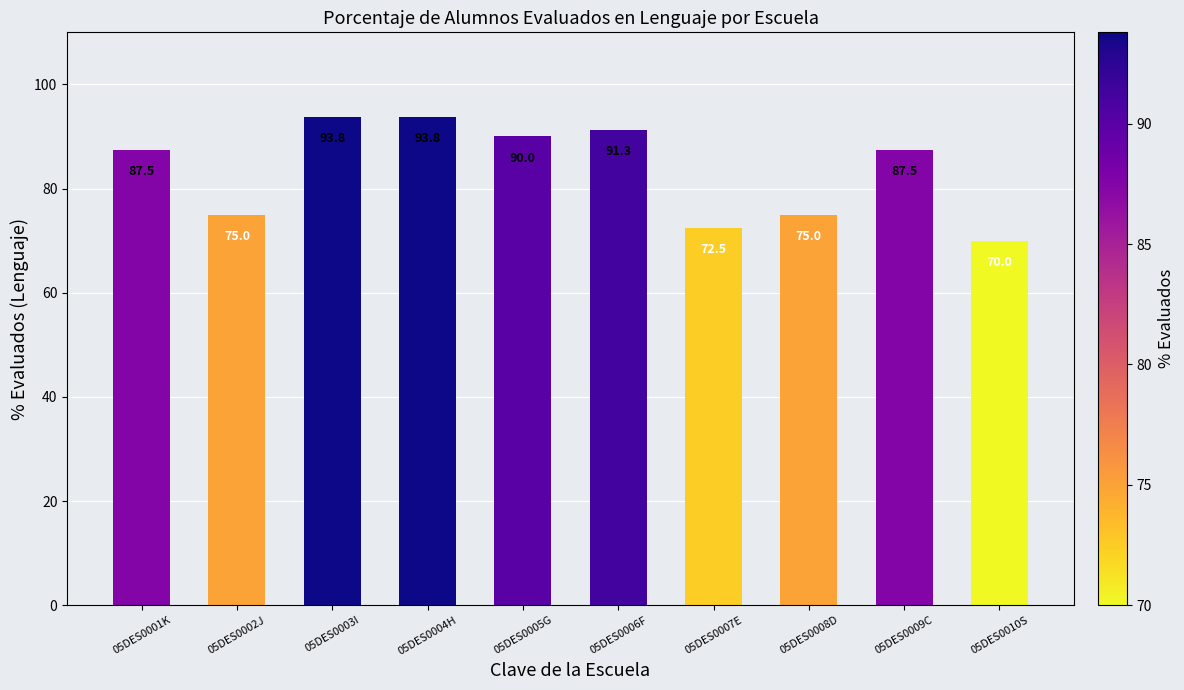

True or false: the data shows 91.3 at 05DES0006F.

True